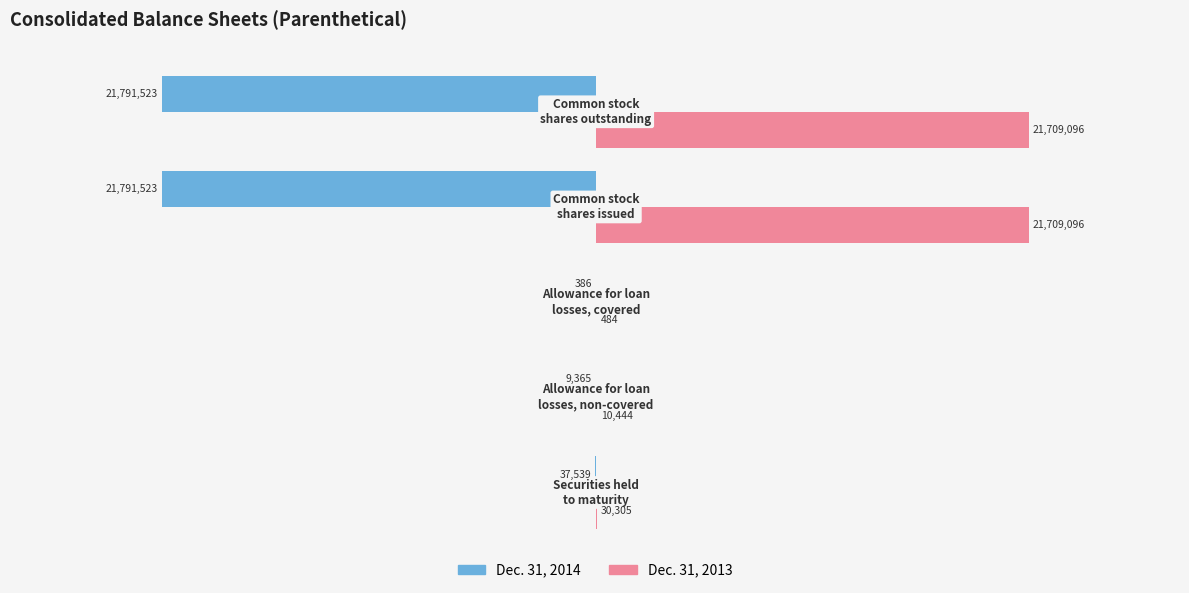

Reading left to right, transcribe all the data shown in this chart.

Dec. 31, 2014: -37539	-9365	-386	-21791523	-21791523
Dec. 31, 2013: 30305	10444	484	21709096	21709096